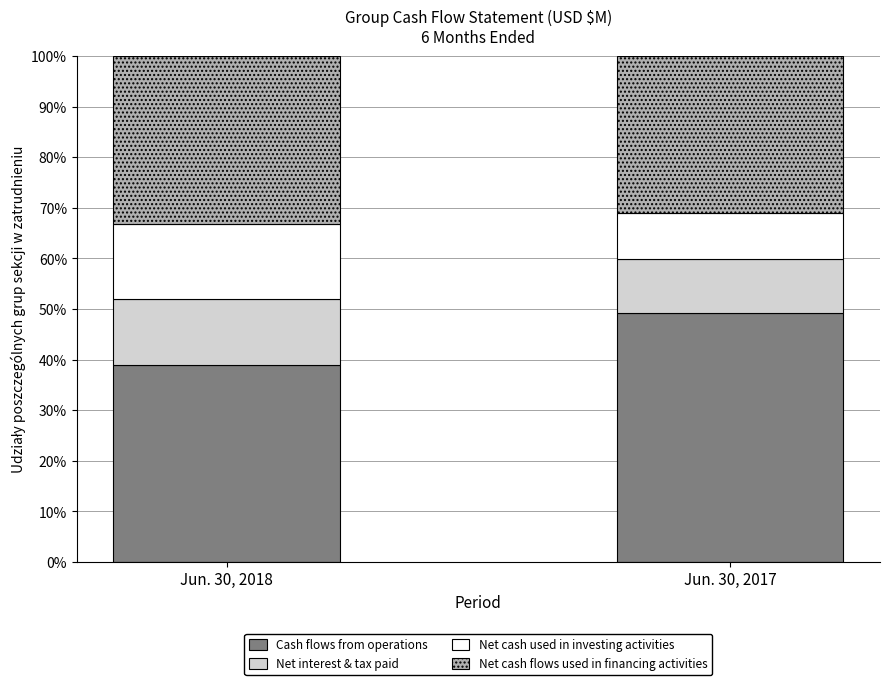

Does the chart contain any negative values?

No